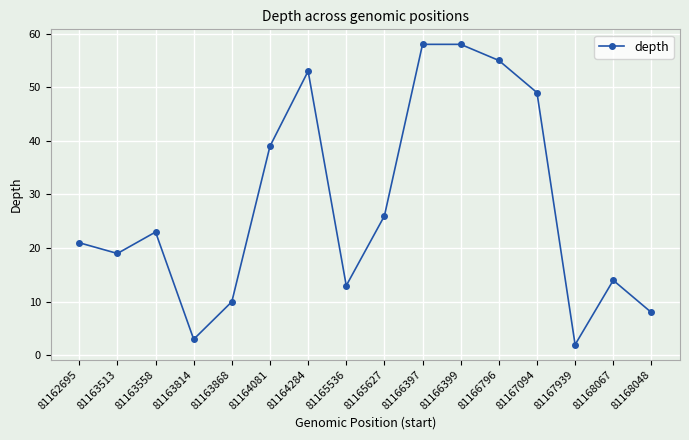

Where is the first local maximum?

81163558